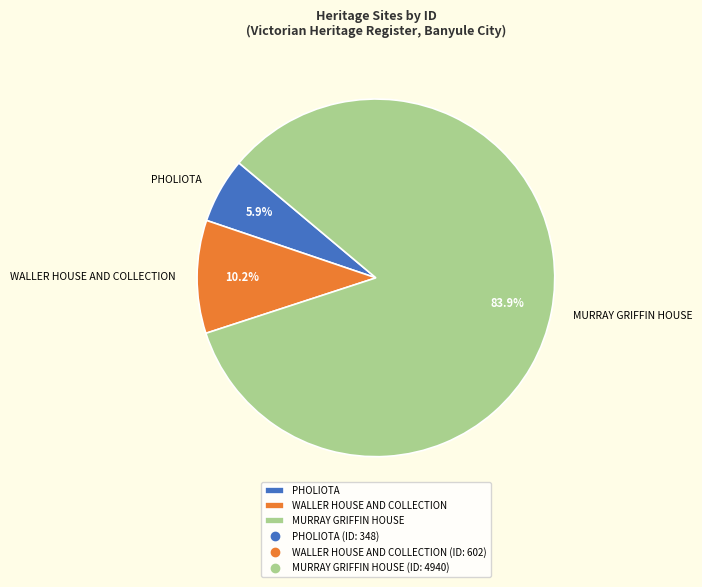

What percentage is the MURRAY GRIFFIN HOUSE slice, to the nearest percent?

84%